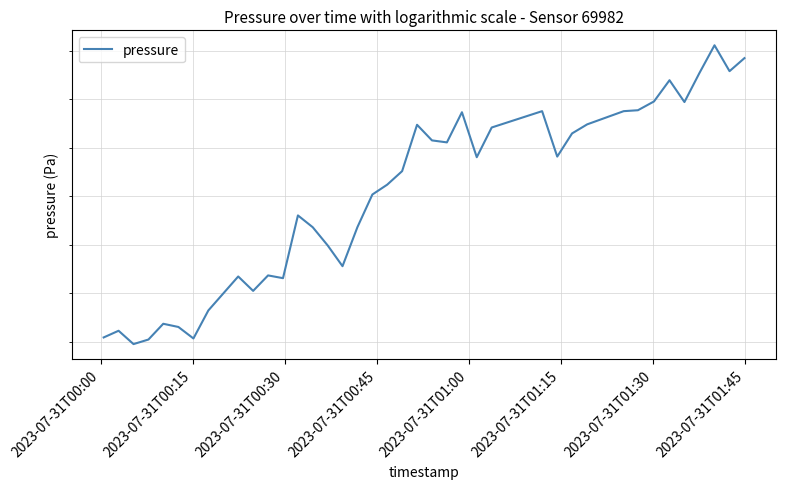

The chart shows a value of 135332.4 at 8. True or false?

False